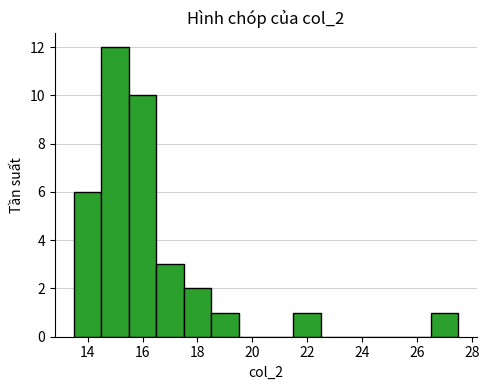

Reading left to right, transcribe this chart: for each bar, give the range it covers on the x-axis and its height. Neither the bar edges nor the heights are printed on the chart, so give them approximately, as read against the axes.

13.5 to 14.5: 6
14.5 to 15.5: 12
15.5 to 16.5: 10
16.5 to 17.5: 3
17.5 to 18.5: 2
18.5 to 19.5: 1
19.5 to 20.5: 0
20.5 to 21.5: 0
21.5 to 22.5: 1
22.5 to 23.5: 0
23.5 to 24.5: 0
24.5 to 25.5: 0
25.5 to 26.5: 0
26.5 to 27.5: 1